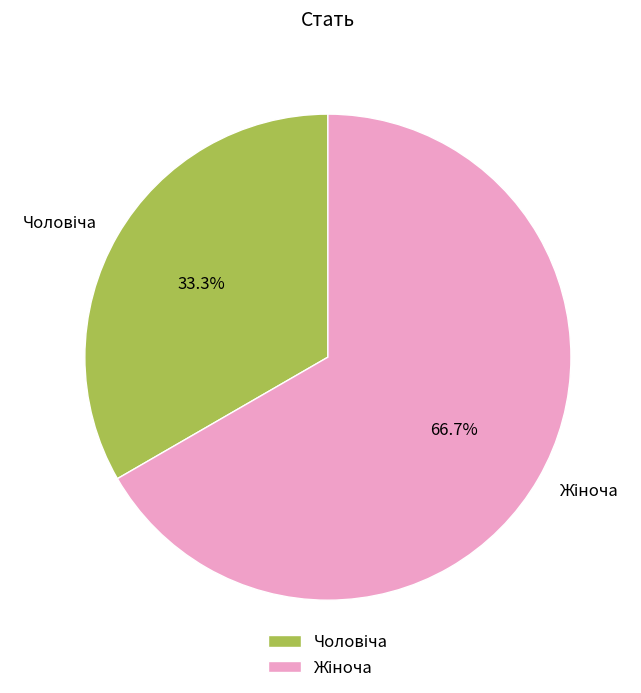

Is there a majority slice in this chart?

Yes